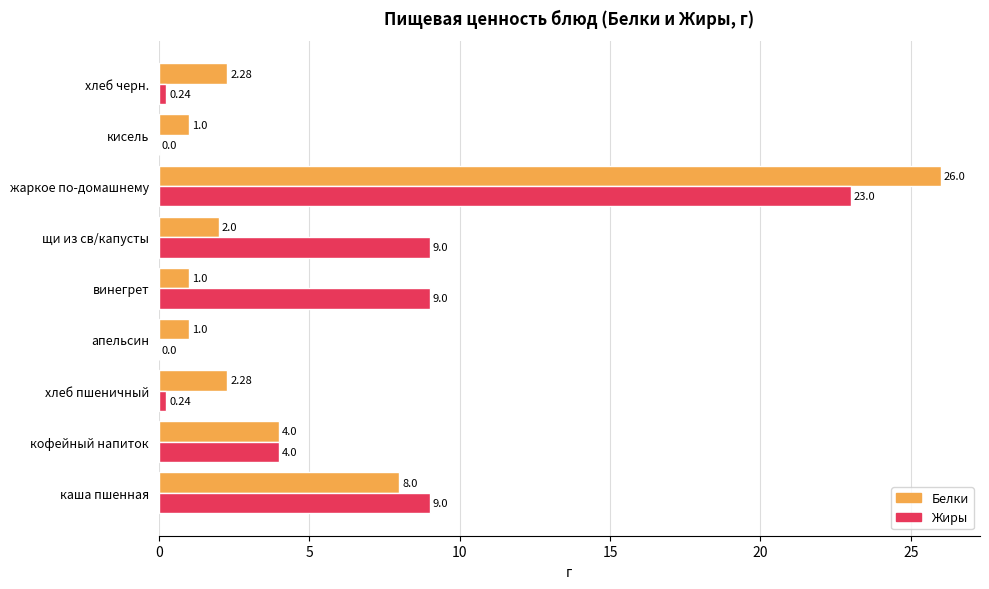

What is the sum of all Белки values?

47.6